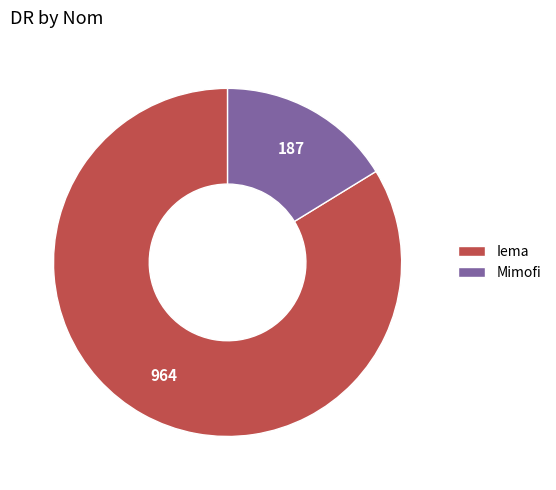

Is there a majority slice in this chart?

Yes